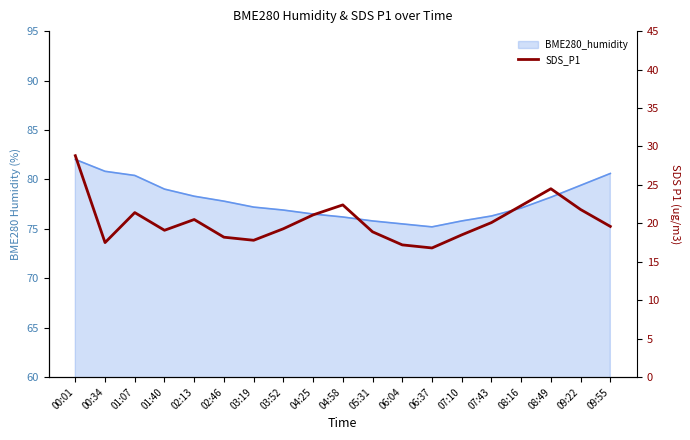

Which category has the lowest value across all series?

06:37